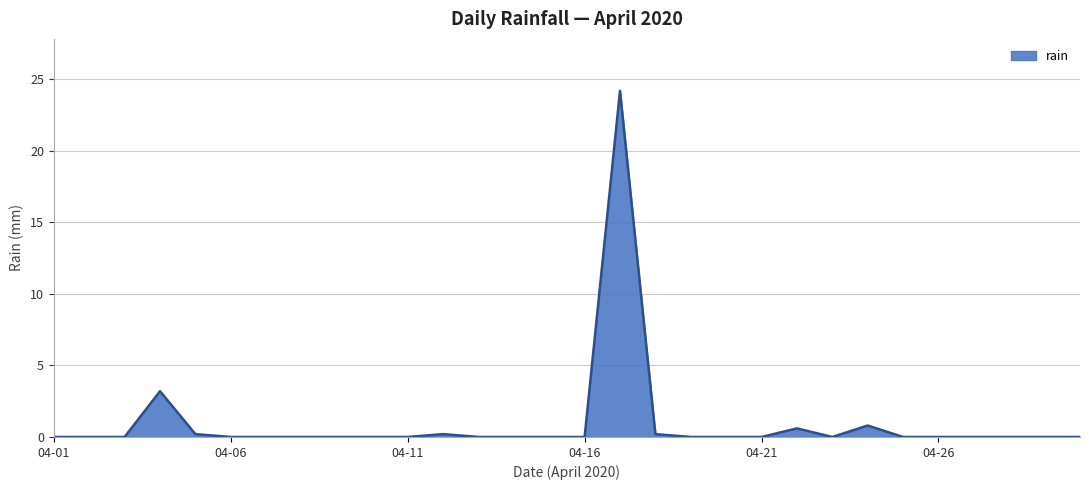

What is the difference between the maximum and minimum values?

24.2